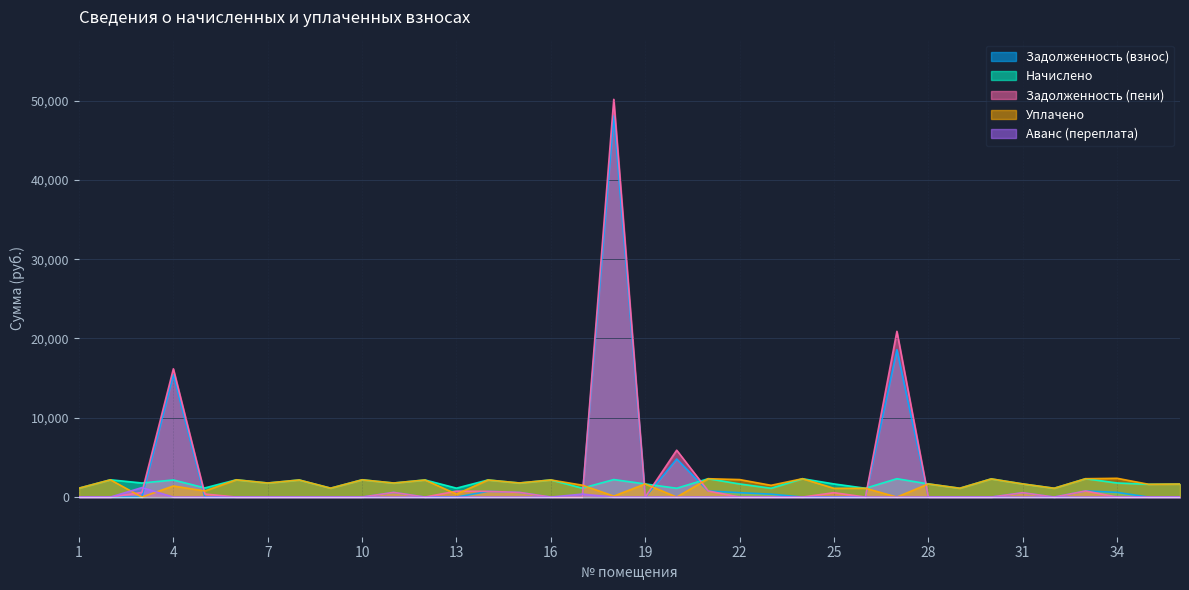

The value of Задолженность (пени) at 6 is 0.0. True or false?

True